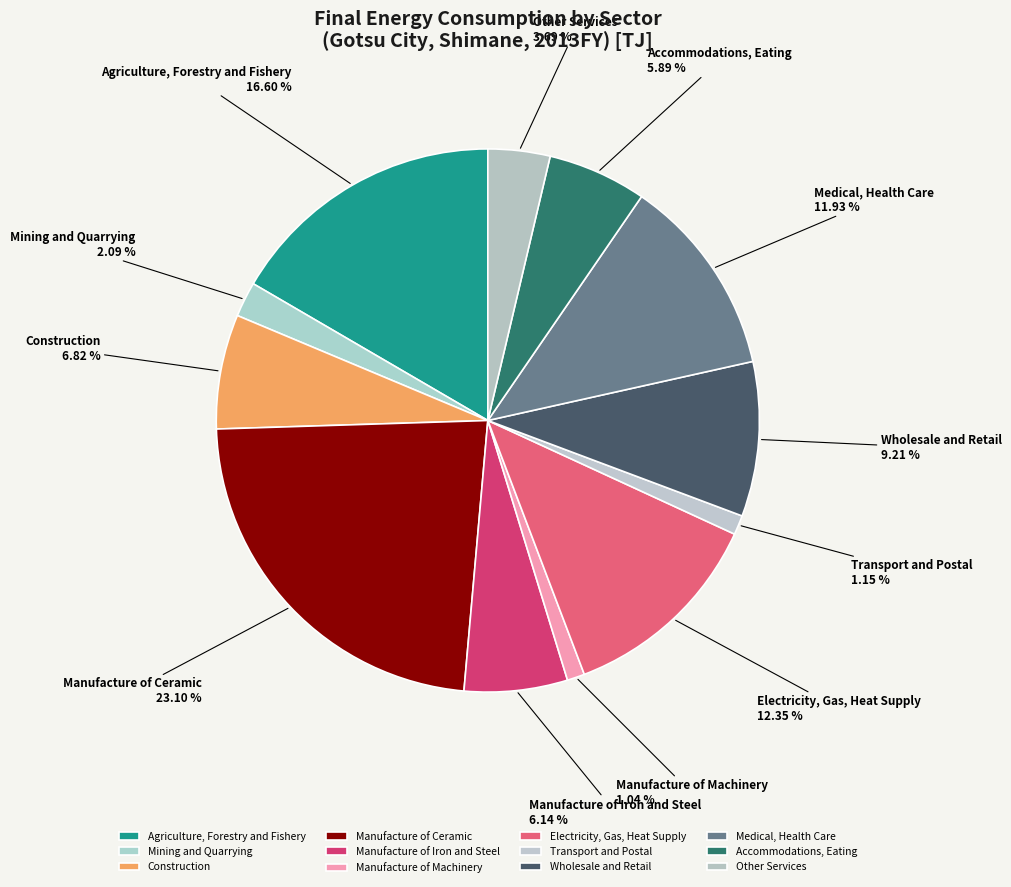

What percentage is NOT represented by Other Services?

96.3%